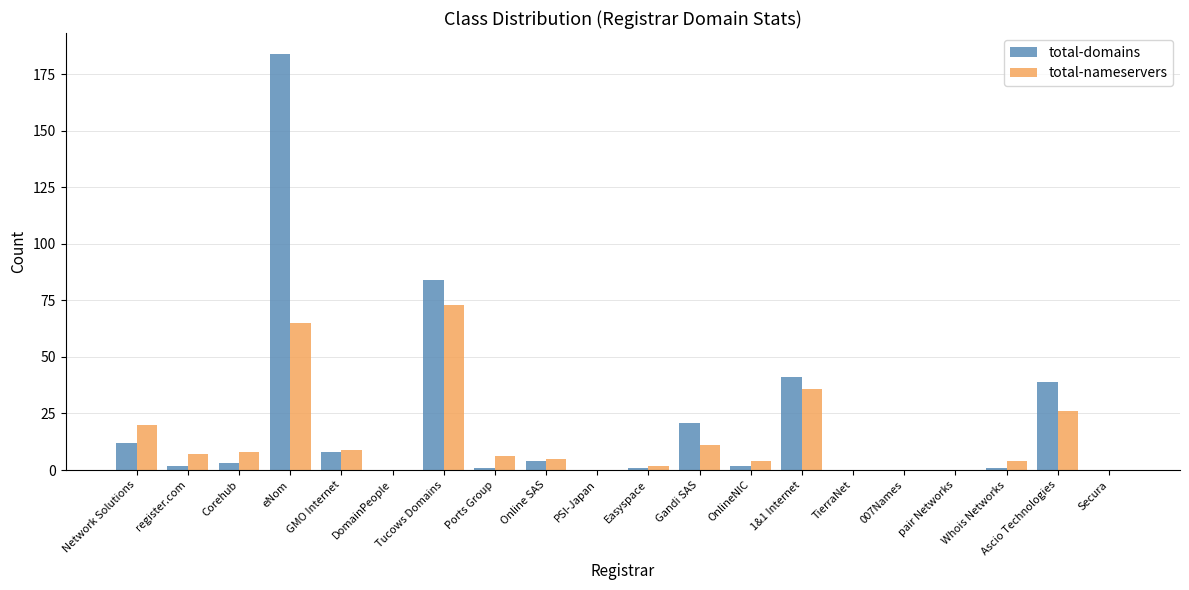

How many categories are shown in the chart?

20